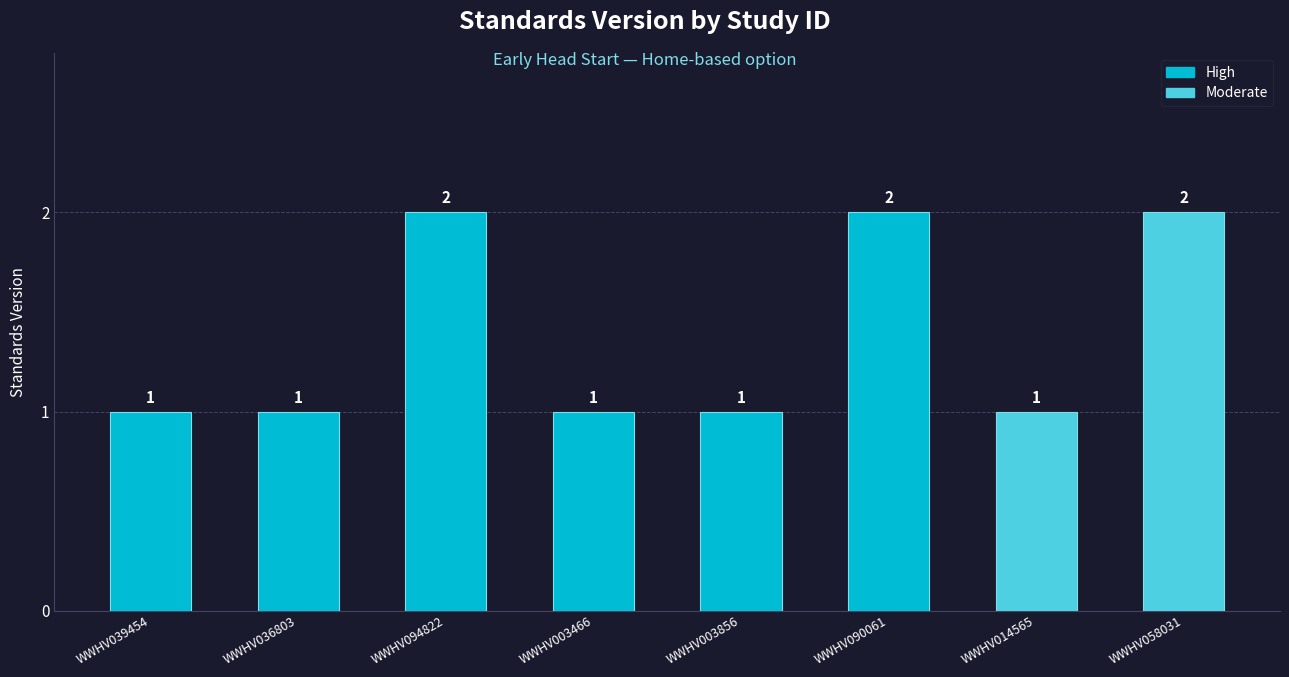

What is the sum of the values at WWHV058031 and WWHV090061?

4